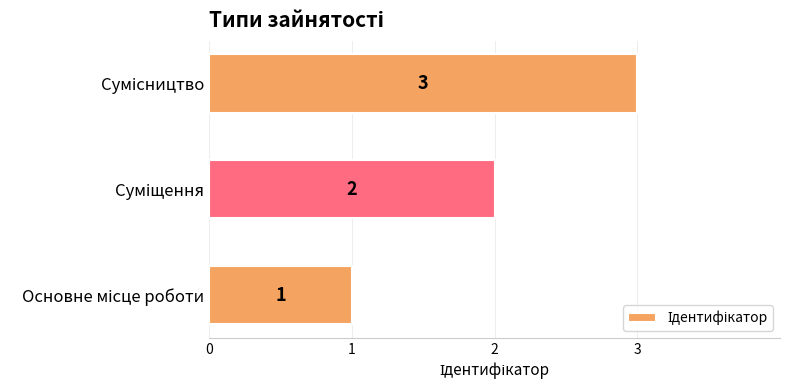

What is the sum of all values?

6